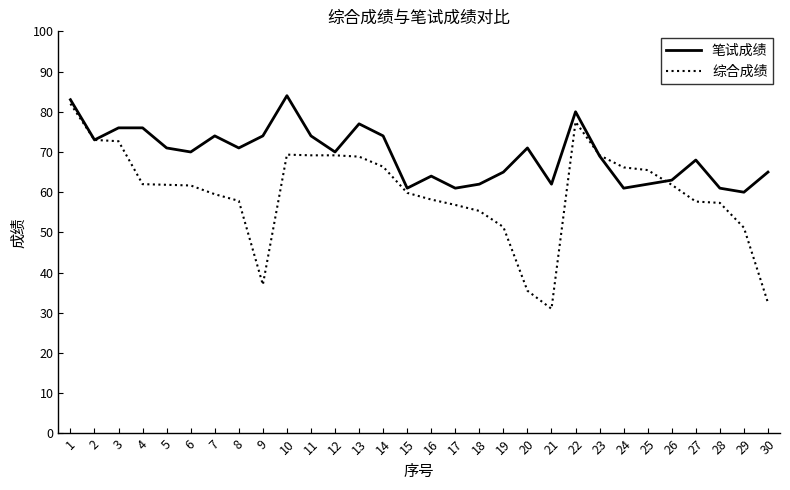

Read the 综合成绩 value at 9.

37.0